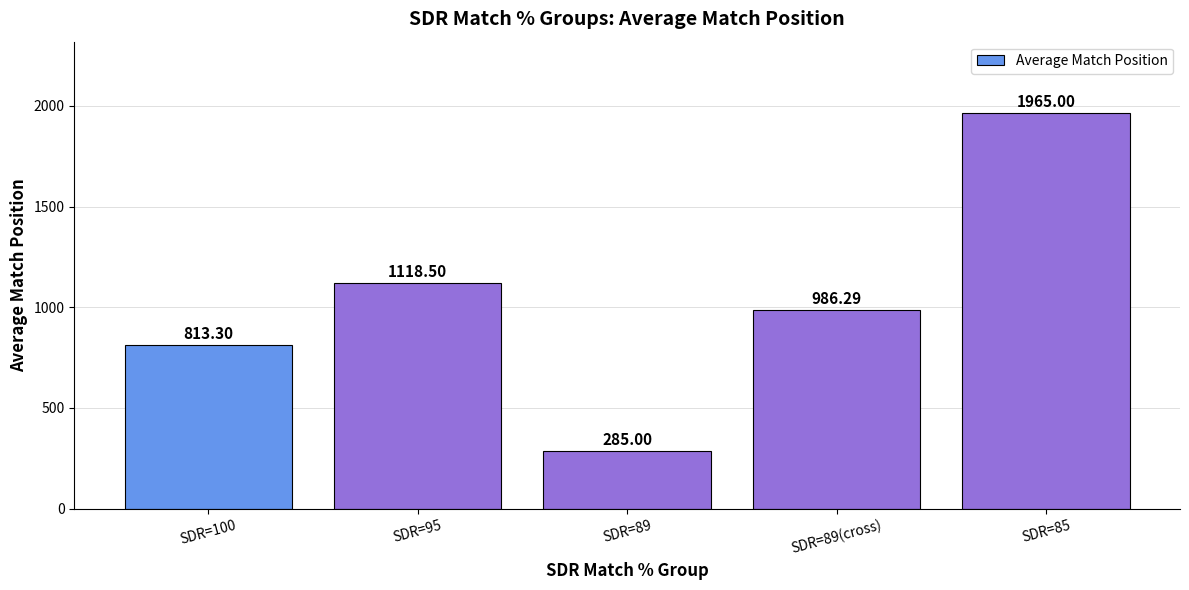

What is the sum of all values?

5168.1